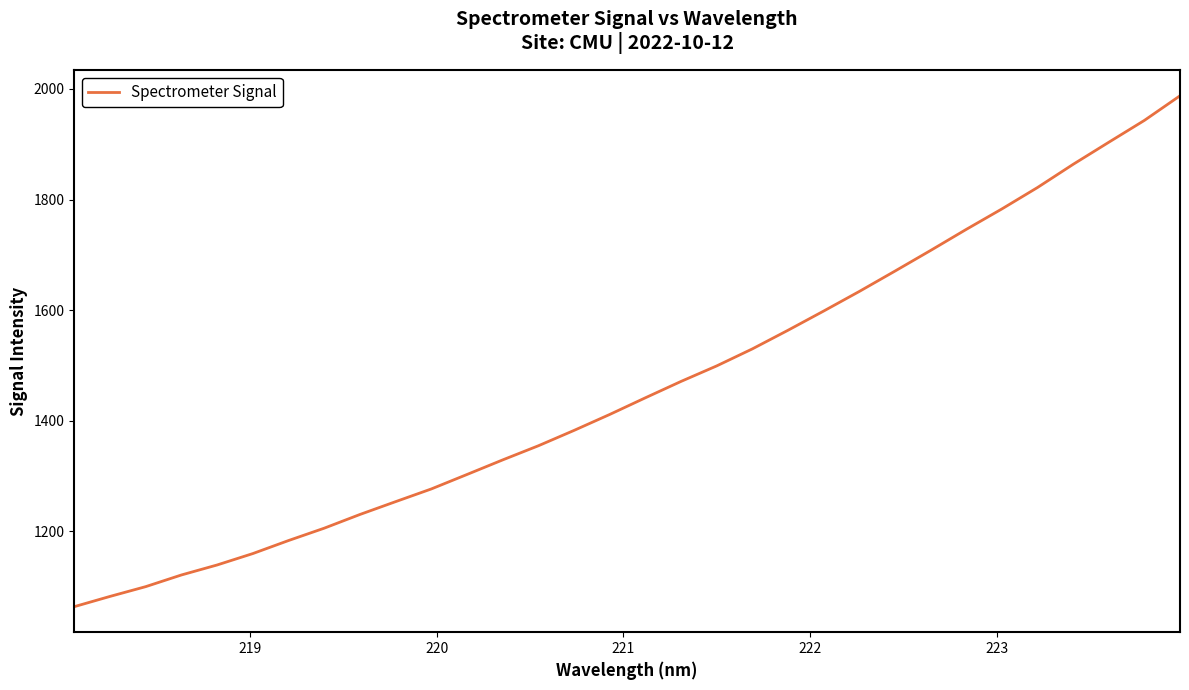

Reading left to right, extract all data points from this chart.

1063.4	1081.9	1099.6	1120.7	1138.8	1159.4	1183.0	1205.3	1230.1	1253.4	1276.3	1302.5	1328.9	1354.4	1382.2	1411.1	1441.2	1470.9	1498.9	1529.7	1563.5	1598.2	1633.7	1670.5	1707.8	1745.9	1783.0	1821.7	1863.7	1903.6	1943.2	1987.7